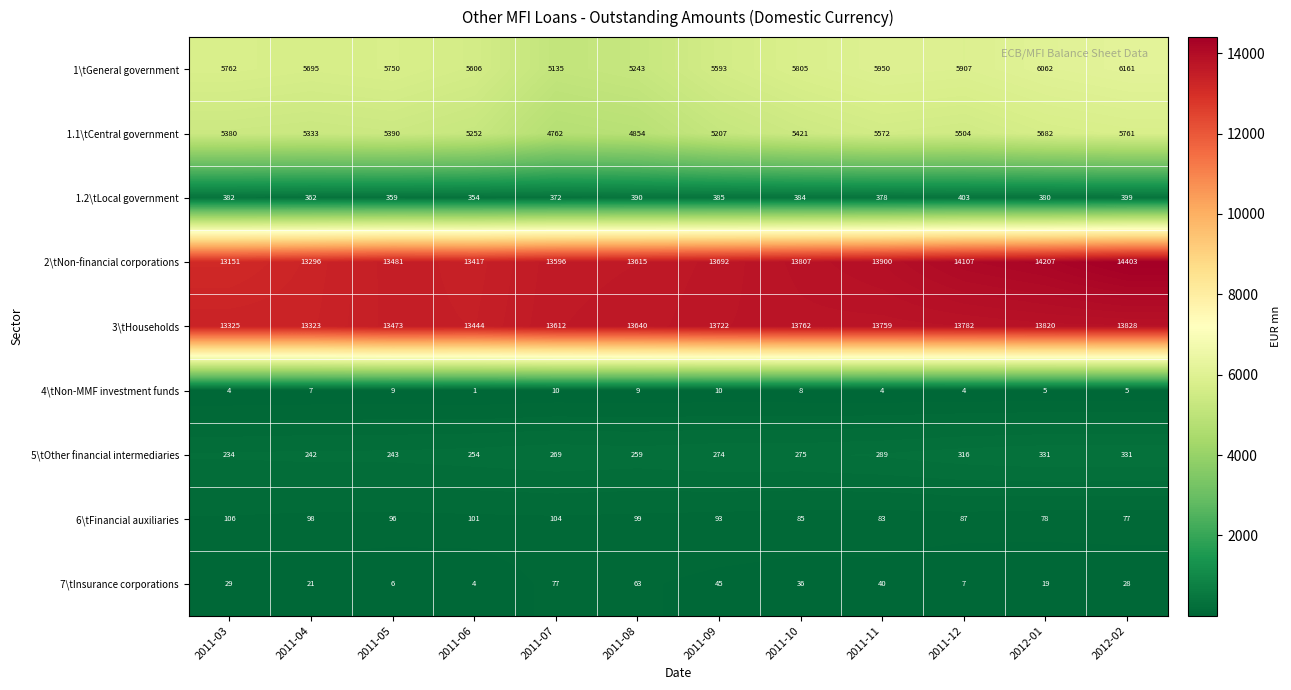

What is the maximum value shown in the chart?

14403